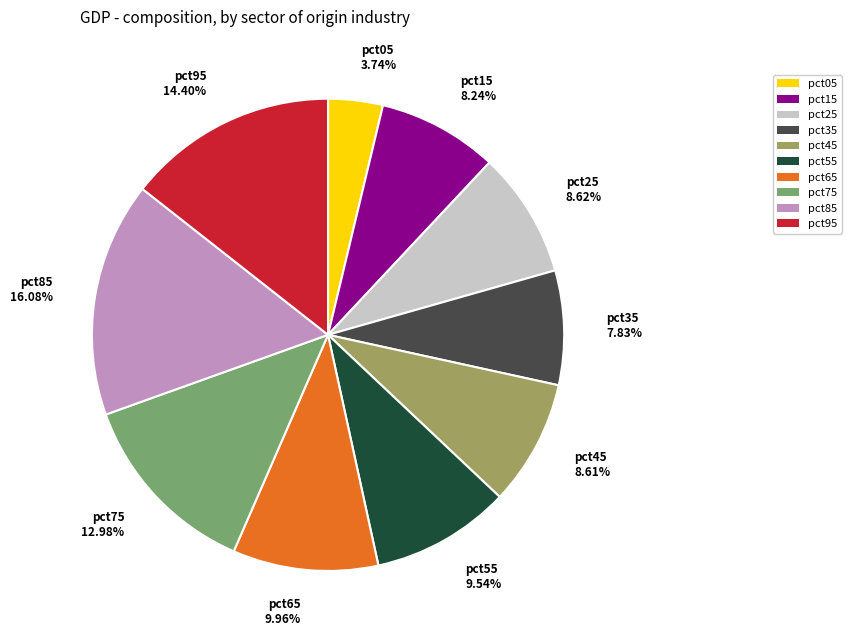

Between pct75 and pct95, which is larger?

pct95